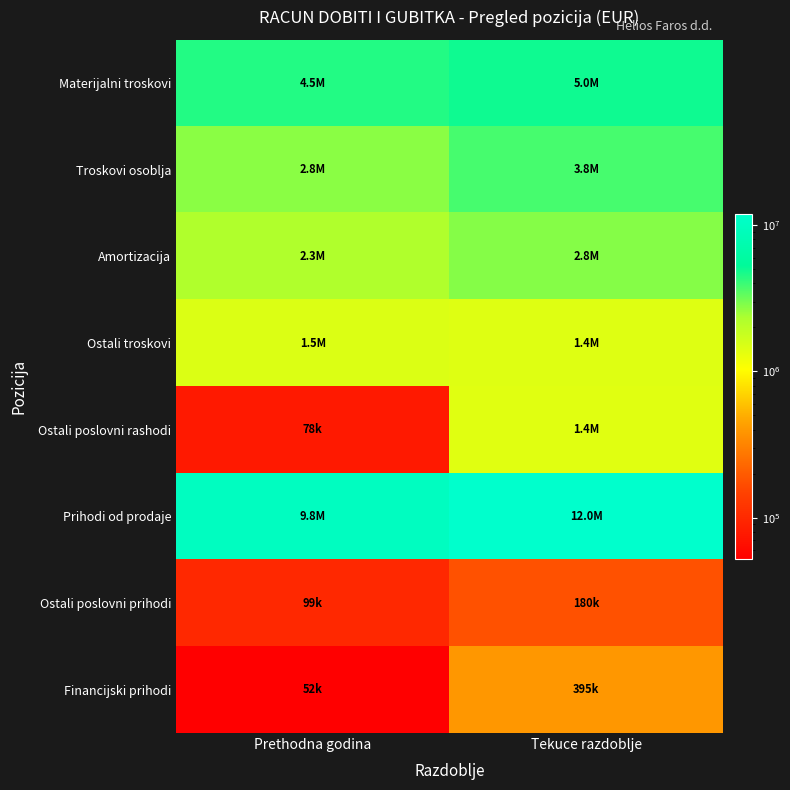

At which category is the sum across all series the highest?

Tekuce razdoblje